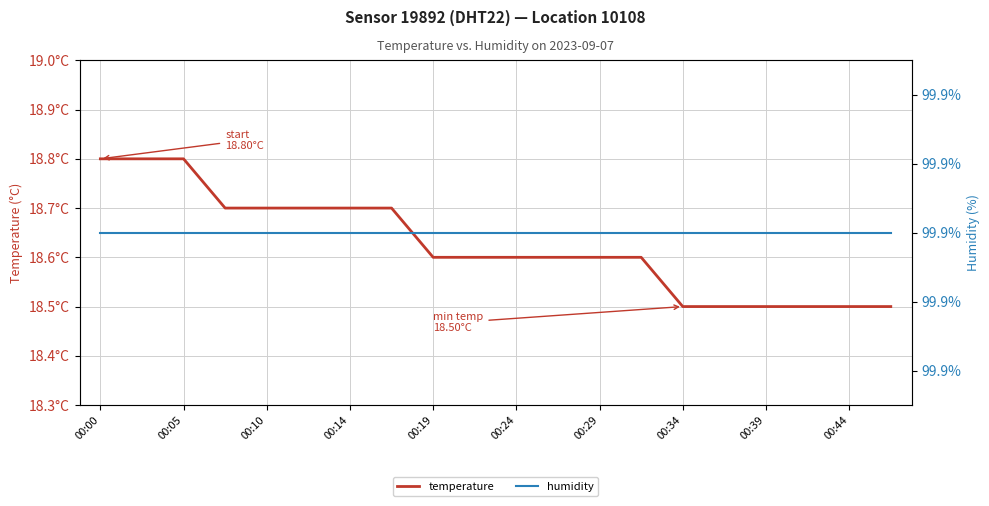

Rank the series by their maximum value, from lowest to highest.

temperature, humidity